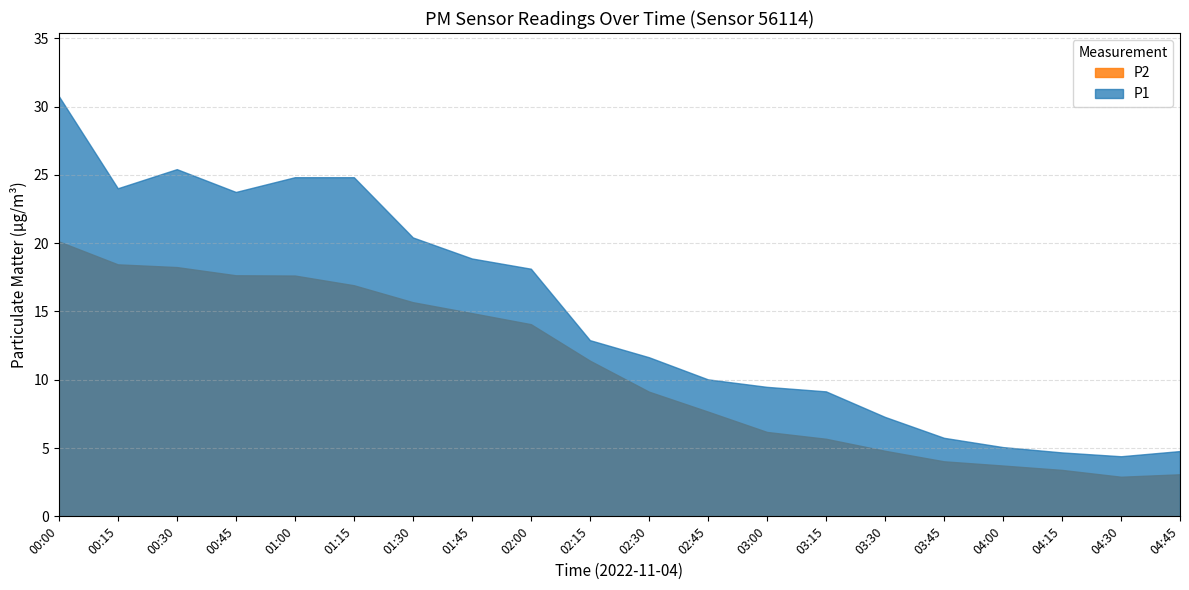

In P2, how many points are higher than both neighbors (excluding endpoints)?

0